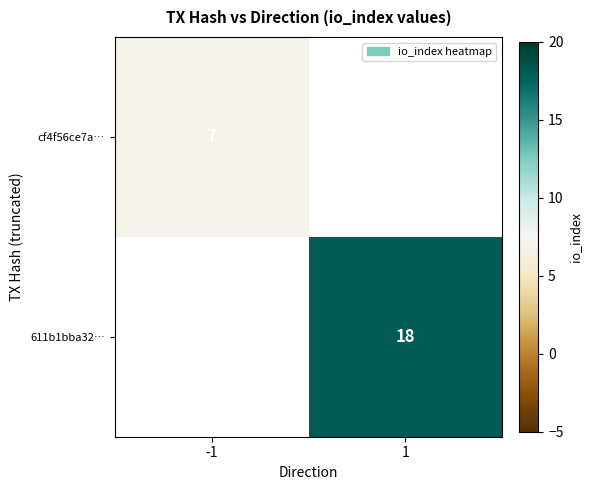

What is the greatest value displayed?

18.0